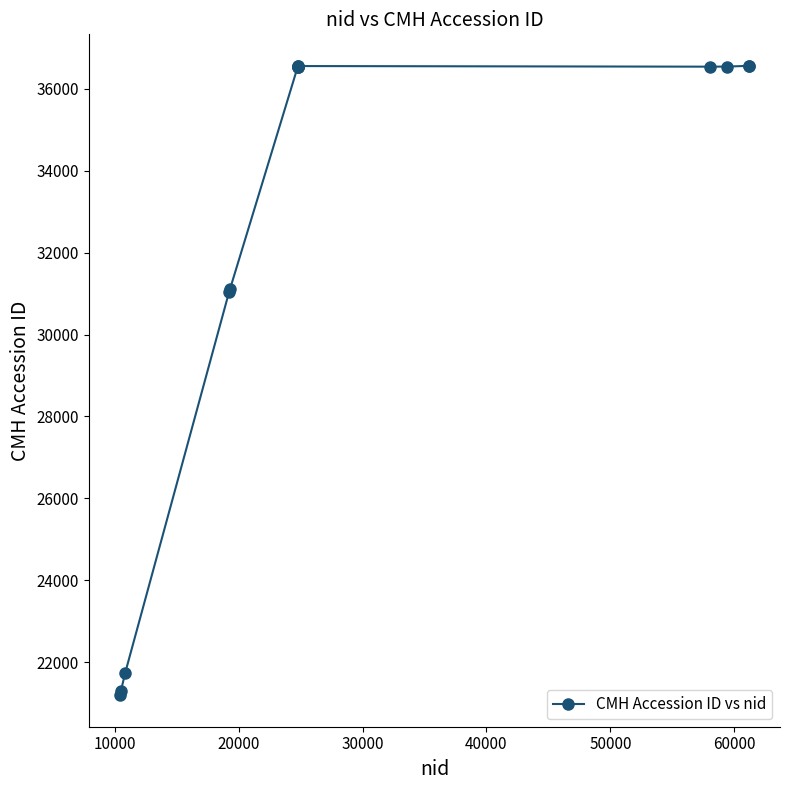

What is the maximum value shown in the chart?

36566